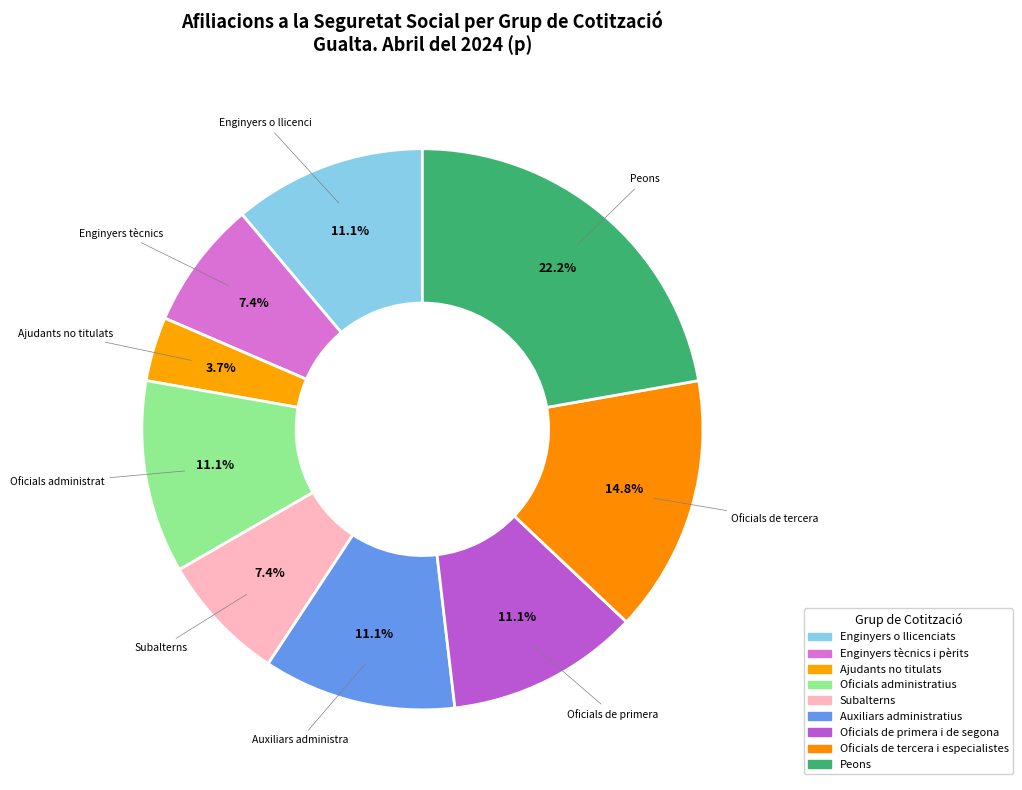

How many slices are in this pie chart?

9